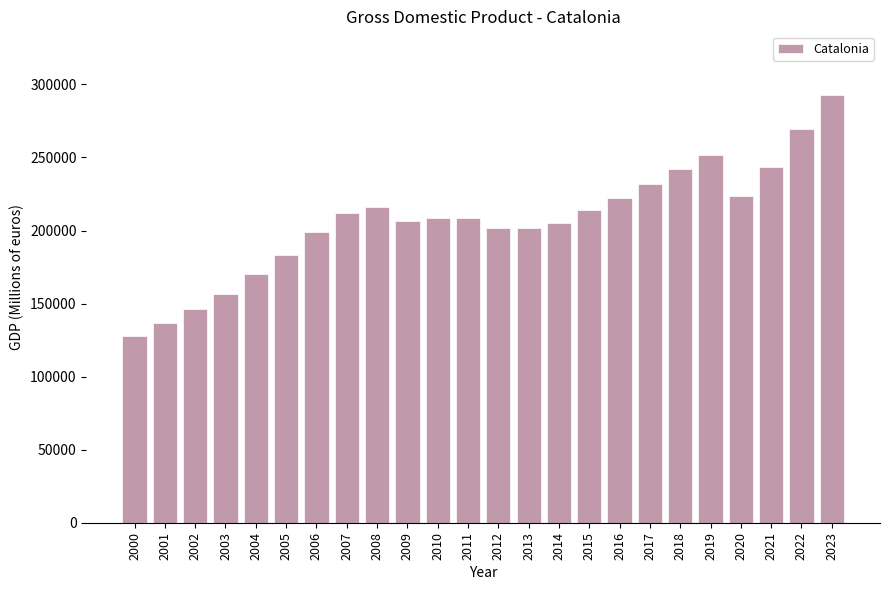

Are the bars horizontal?

No